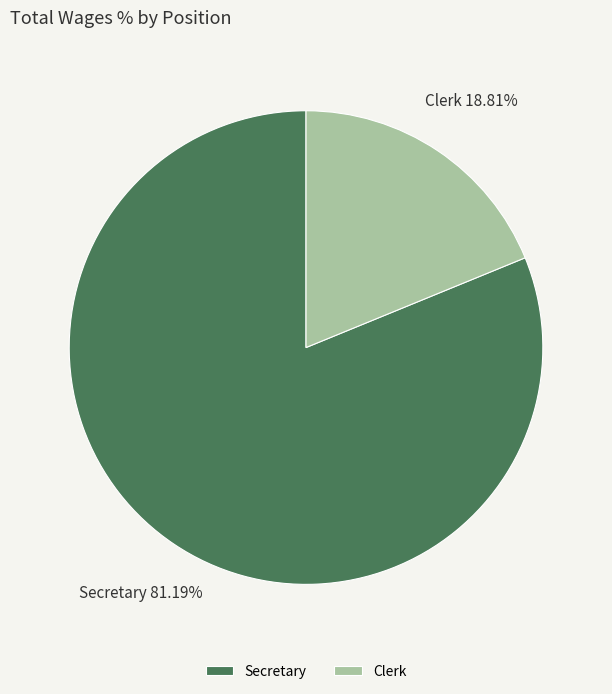

Between Secretary and Clerk, which is larger?

Secretary